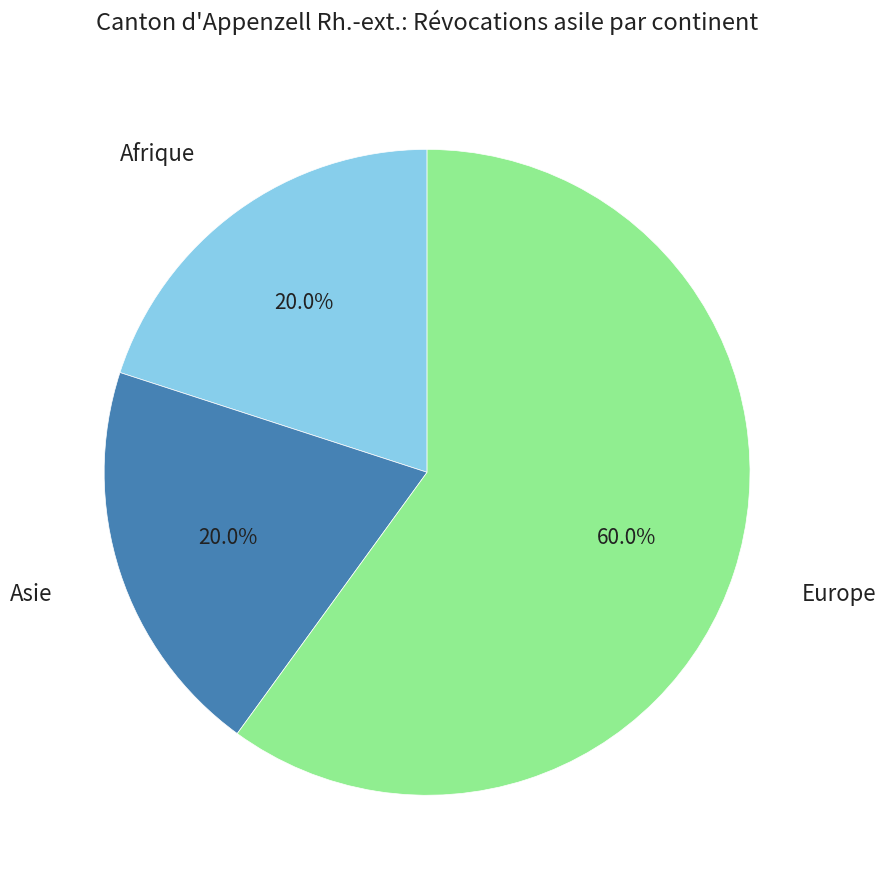

What is the largest slice in the pie chart?

Europe